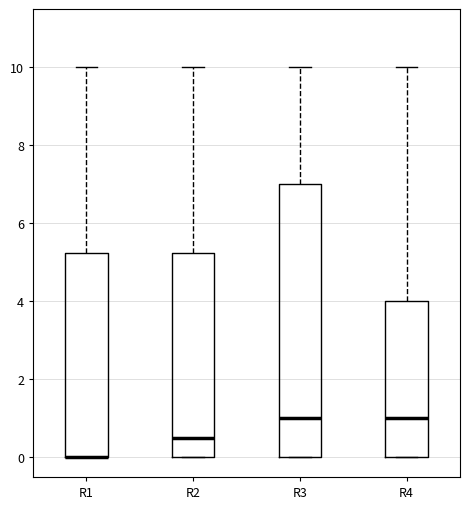

Reading left to right, read every box against the y-axis: the position of its median line, the range the box covers, and the ends of its whiskers. The values are not printed on the chart, so give them approximately, as read against the axis.

R1: median 0.0 (drawn on the box's lower edge), box 0.0 to 5.2, whiskers 0.0 to 10.0
R2: median 0.6, box 0.0 to 5.2, whiskers 0.0 to 10.0
R3: median 1.0, box 0.0 to 7.0, whiskers 0.0 to 10.0
R4: median 1.0, box 0.0 to 4.0, whiskers 0.0 to 10.0